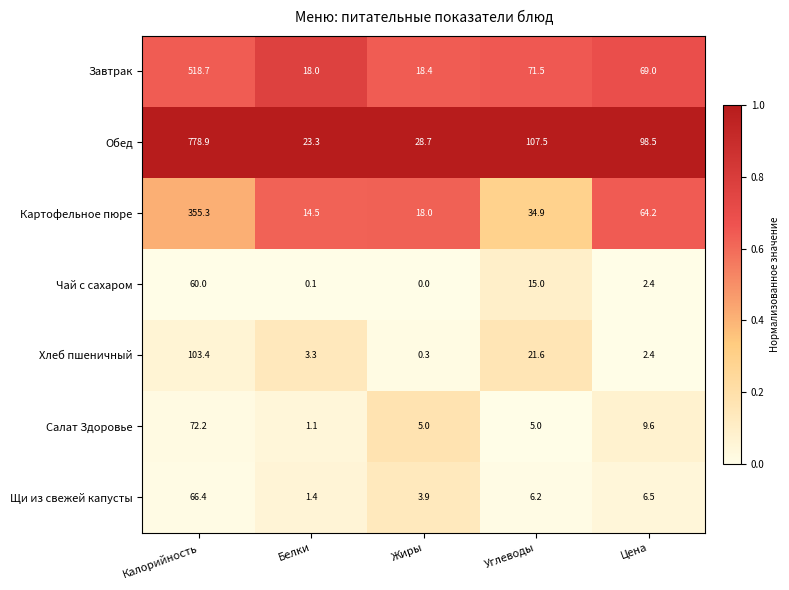

What is the difference between the maximum and second lowest values in the Чай с сахаром series?

59.9